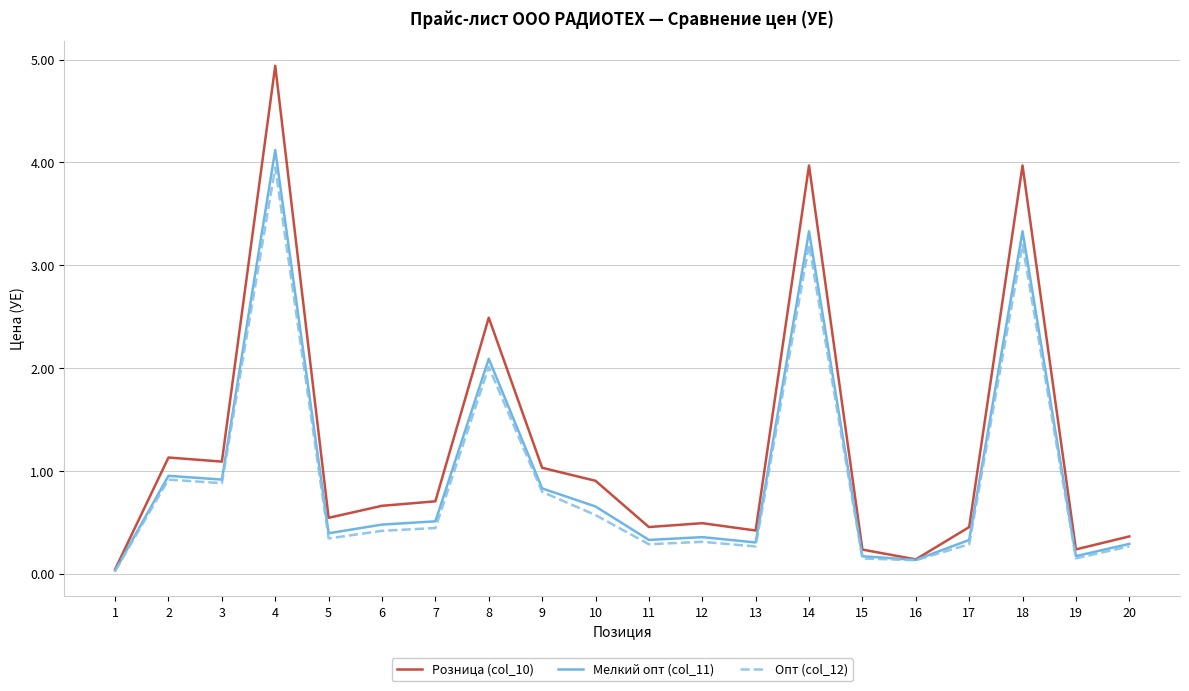

How many lines are shown in the chart?

3